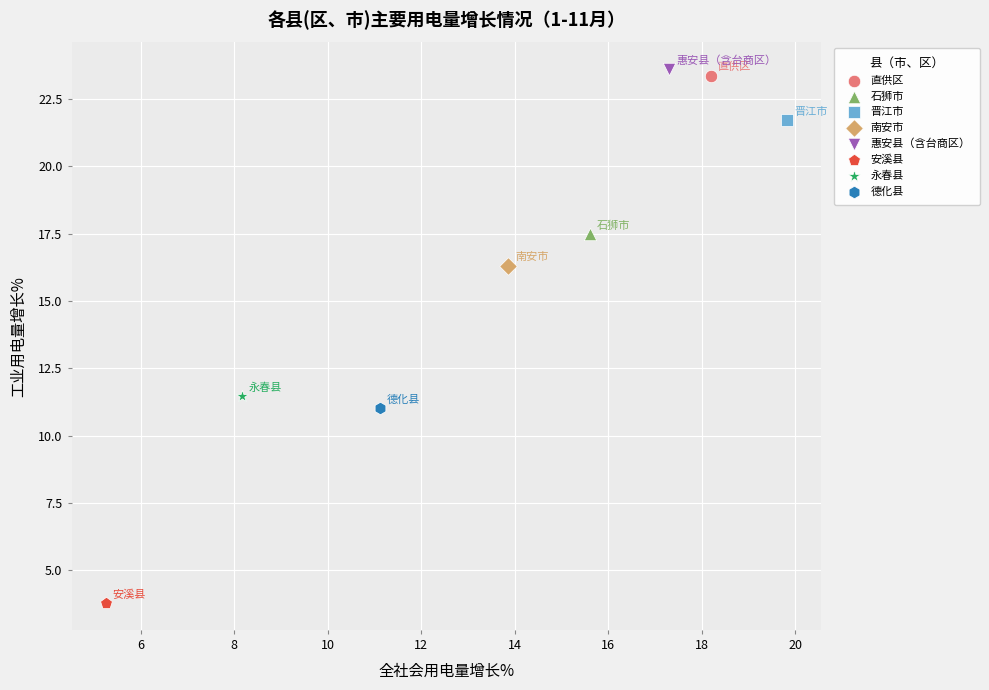

What are all the series names shown in the legend?

直供区, 石狮市, 晋江市, 南安市, 惠安县（含台商区）, 安溪县, 永春县, 德化县